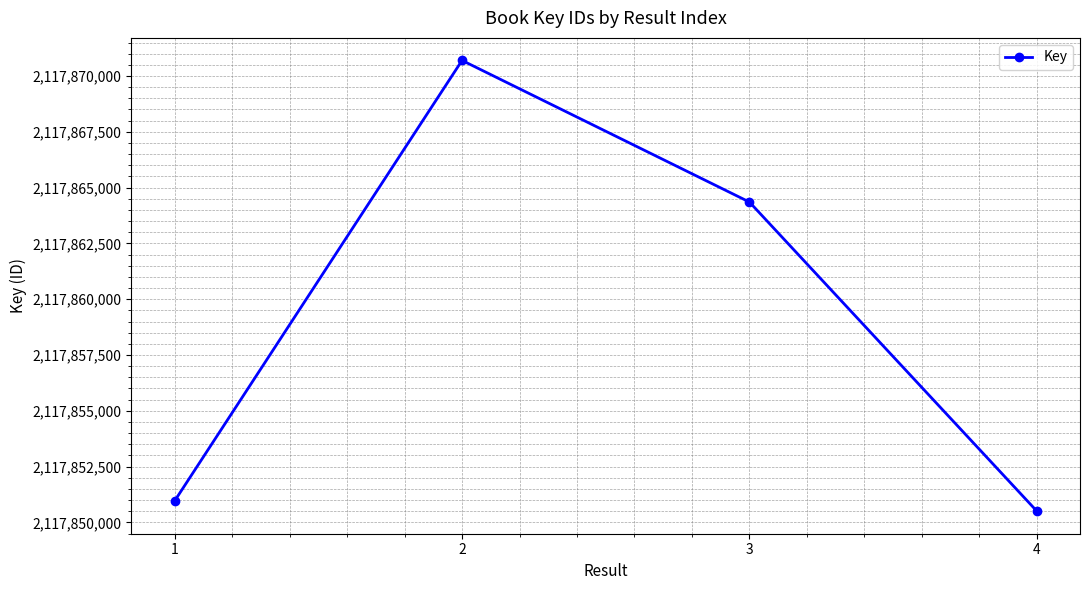

Which label corresponds to the smallest value in the chart?

4